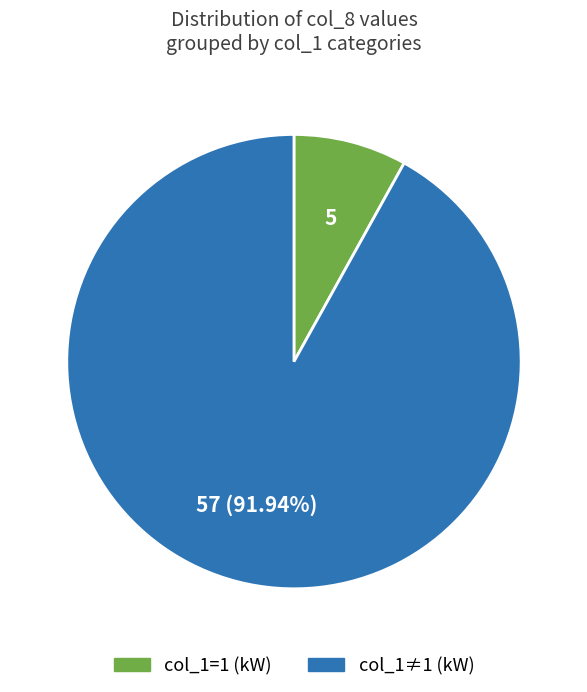

Is there a majority slice in this chart?

Yes